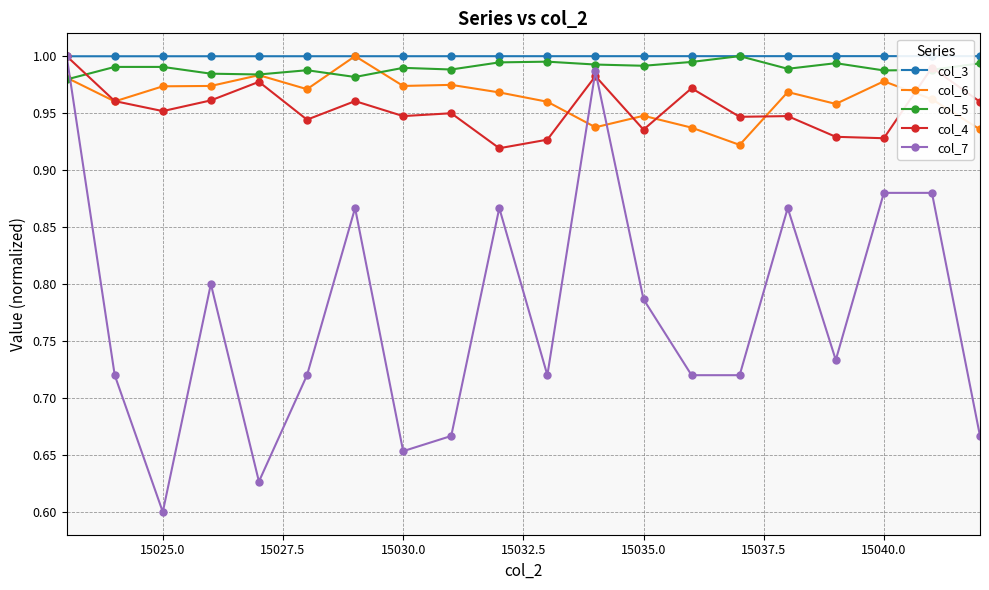

At how many categories does at least one series exceed 0?

20